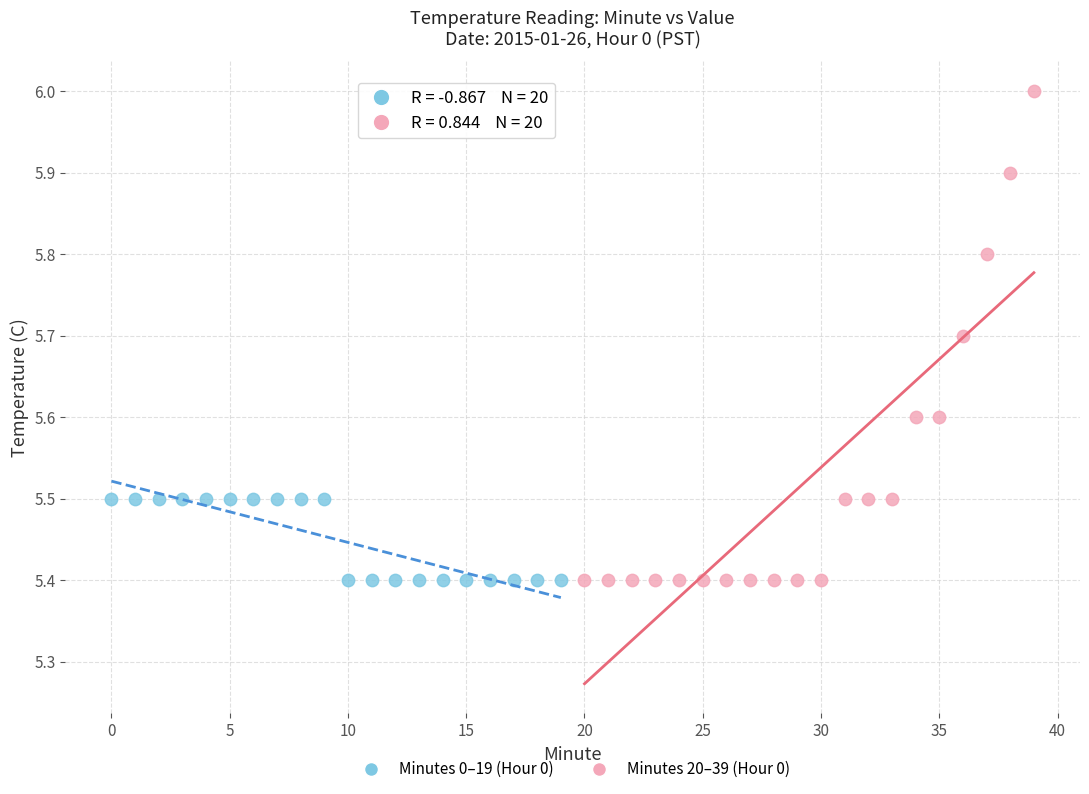

Which series reaches the maximum Y coordinate?

Minutes 20–39 (Hour 0)